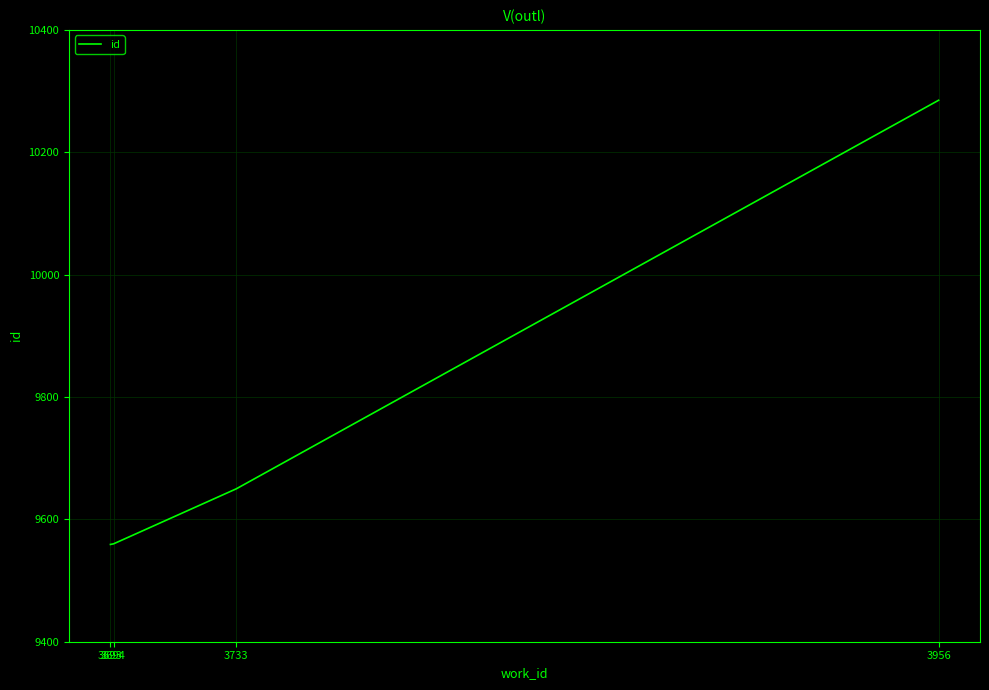

What is the difference between the second highest and second lowest values?

90